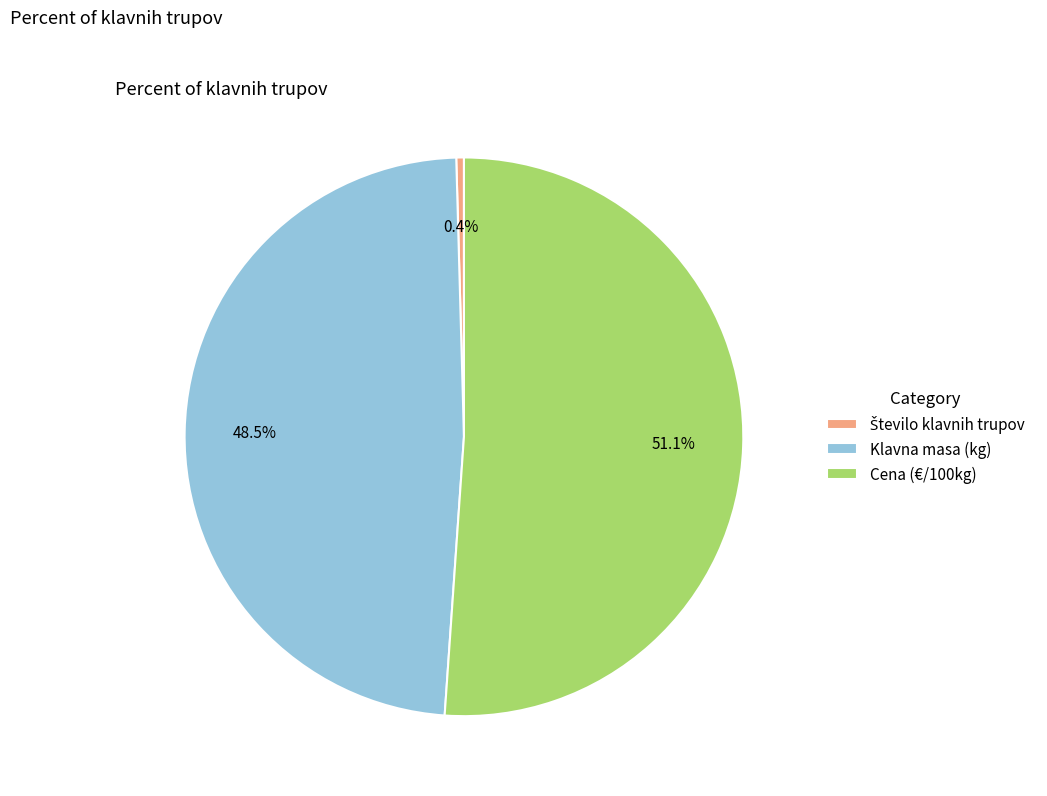

Combined, what portion of the pie is Cena (€/100kg) and Klavna masa (kg)?

99.6%